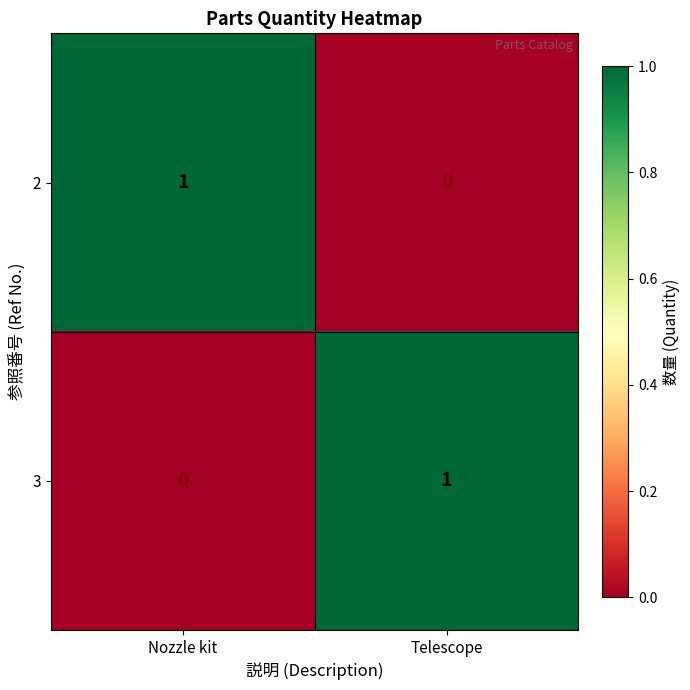

List the labels in order of 3 value, largest first.

Telescope, Nozzle kit